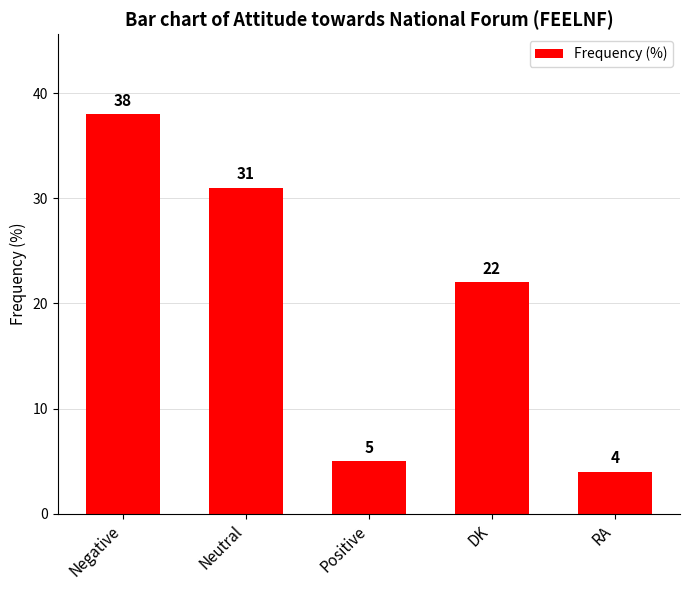

Reading left to right, list all the values displayed in this chart.

38	31	5	22	4